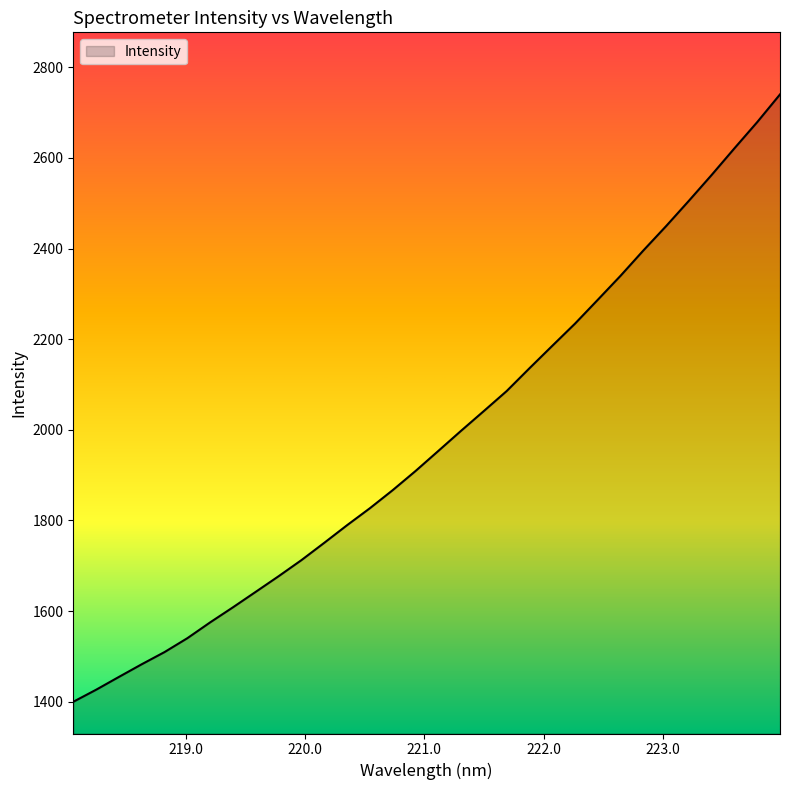

What is the difference between the maximum and minimum values?

1340.5